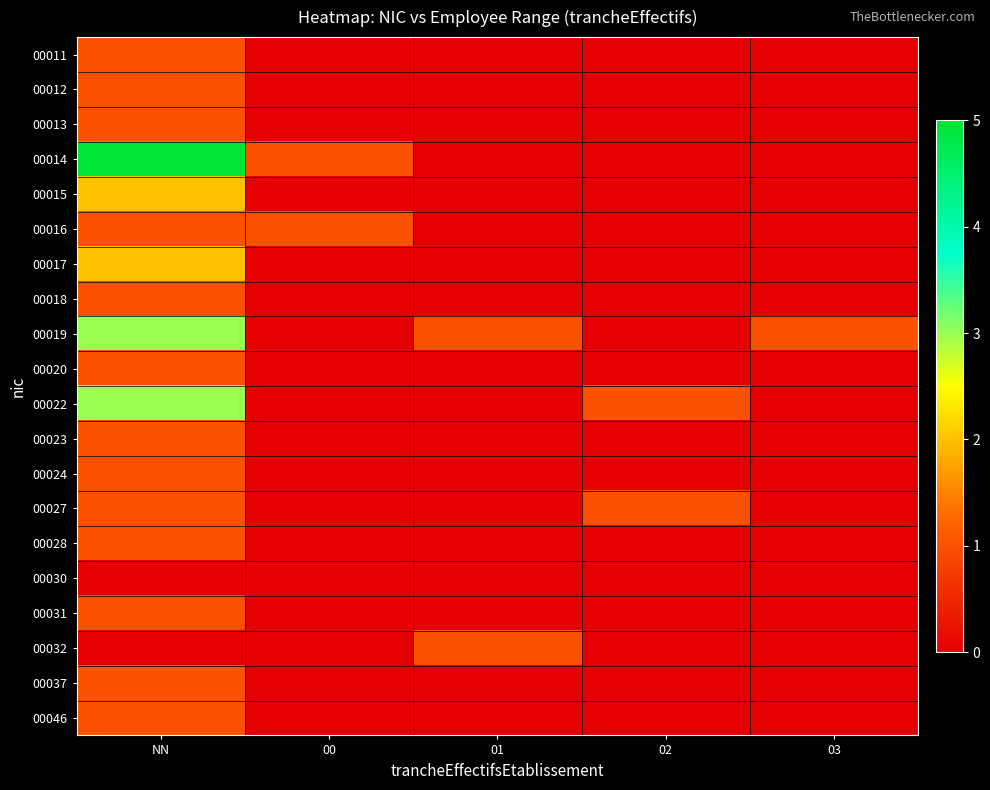

The value of 00032 at 02 is 0. True or false?

True